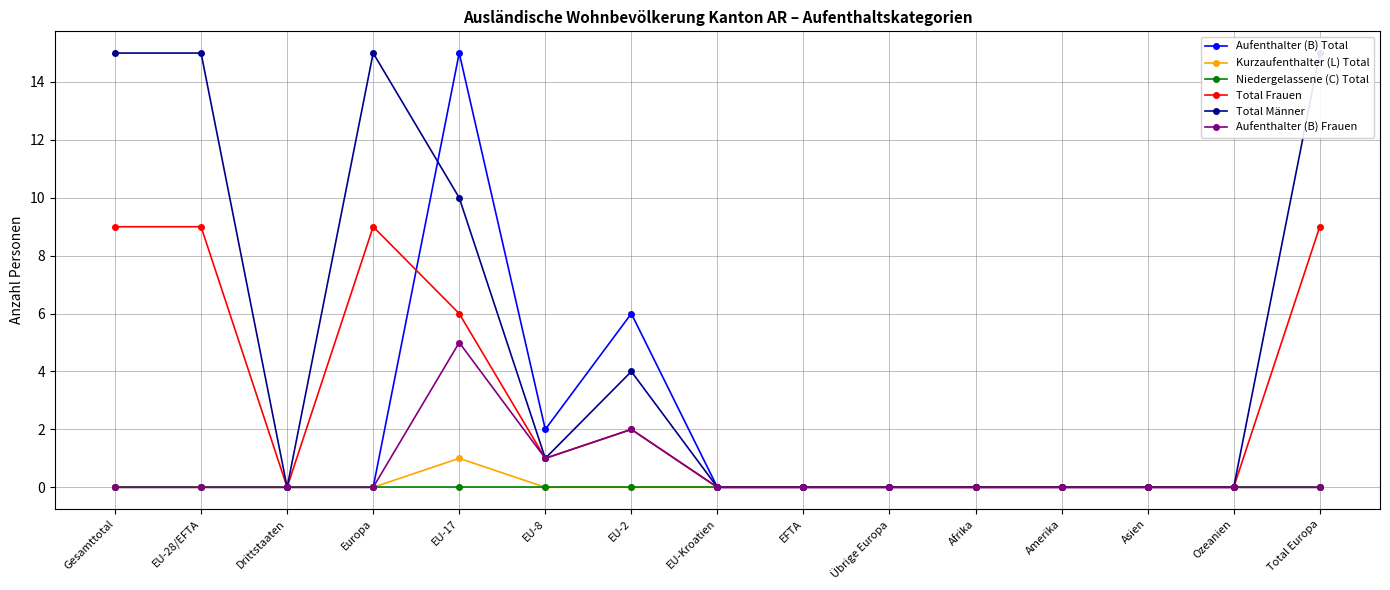

Count the Total Frauen values in the range 0 to 9.

15